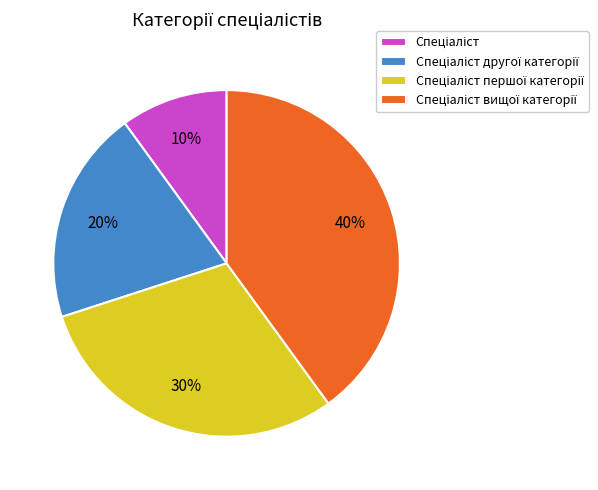

Is there any slice that represents more than half of the pie?

No